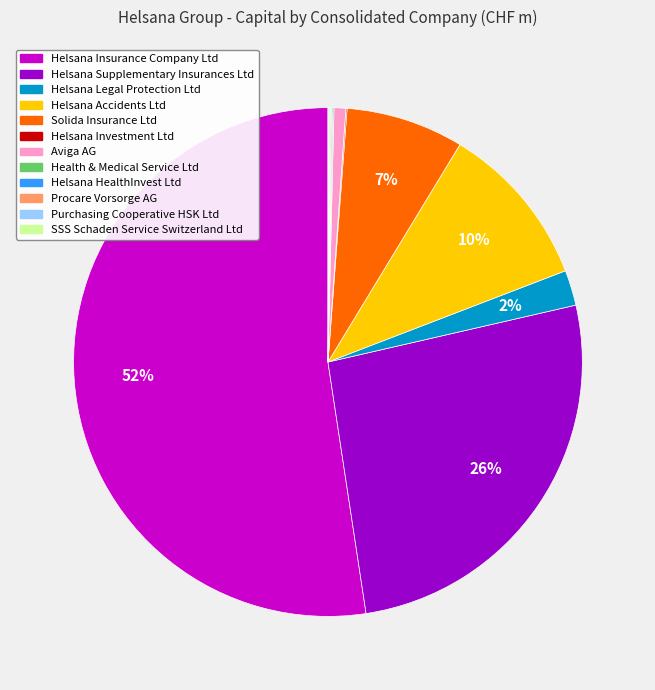

What percentage is the Helsana Accidents Ltd slice, to the nearest percent?

10%